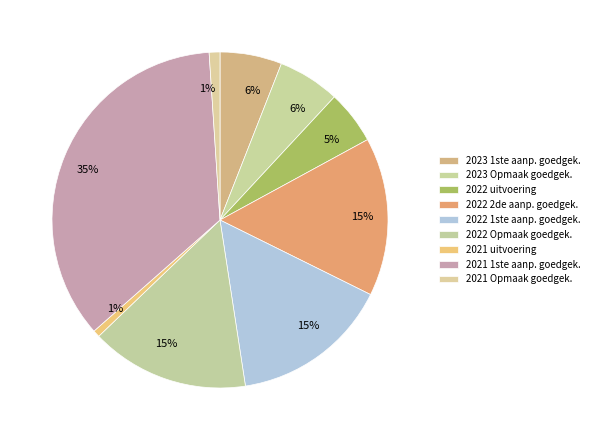

What is the largest slice in the pie chart?

2021 1ste aanpassing - goedgekeurd